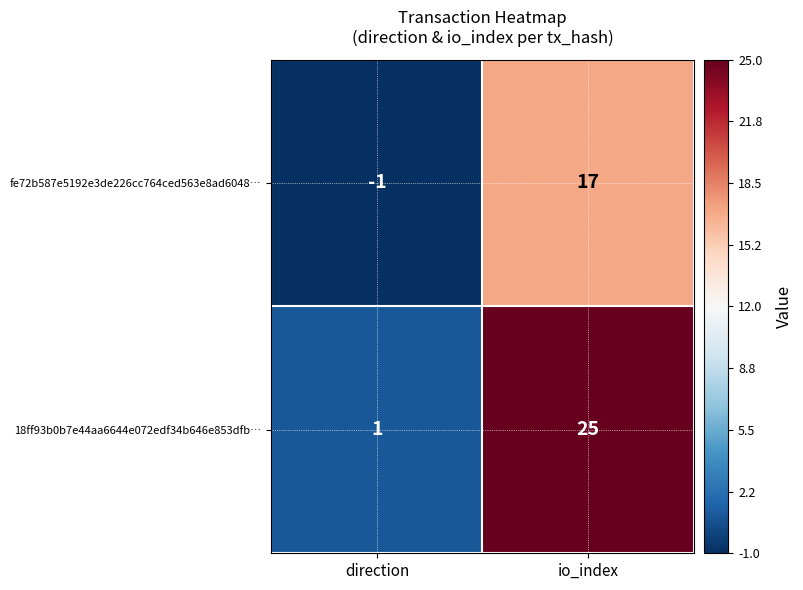

Reading left to right, what are all the values shown in this chart?

fe72b587e5192e3de226cc764ced563e8ad6048…: -1	17
18ff93b0b7e44aa6644e072edf34b646e853dfb…: 1	25